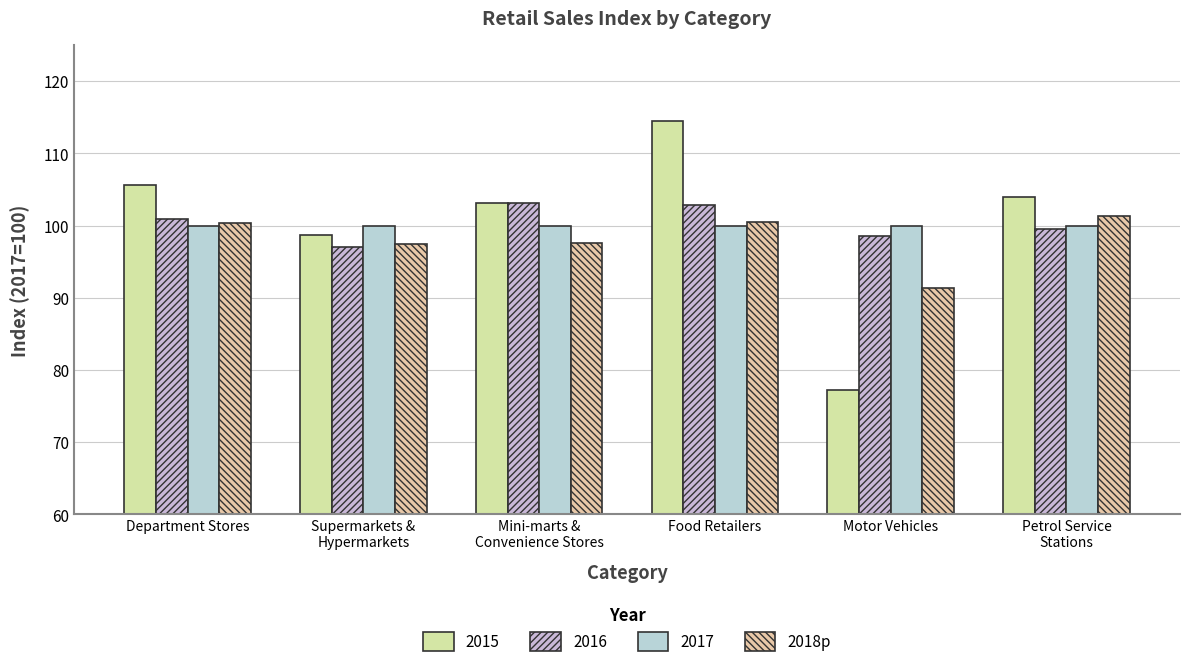

What is the smallest value displayed?

77.3